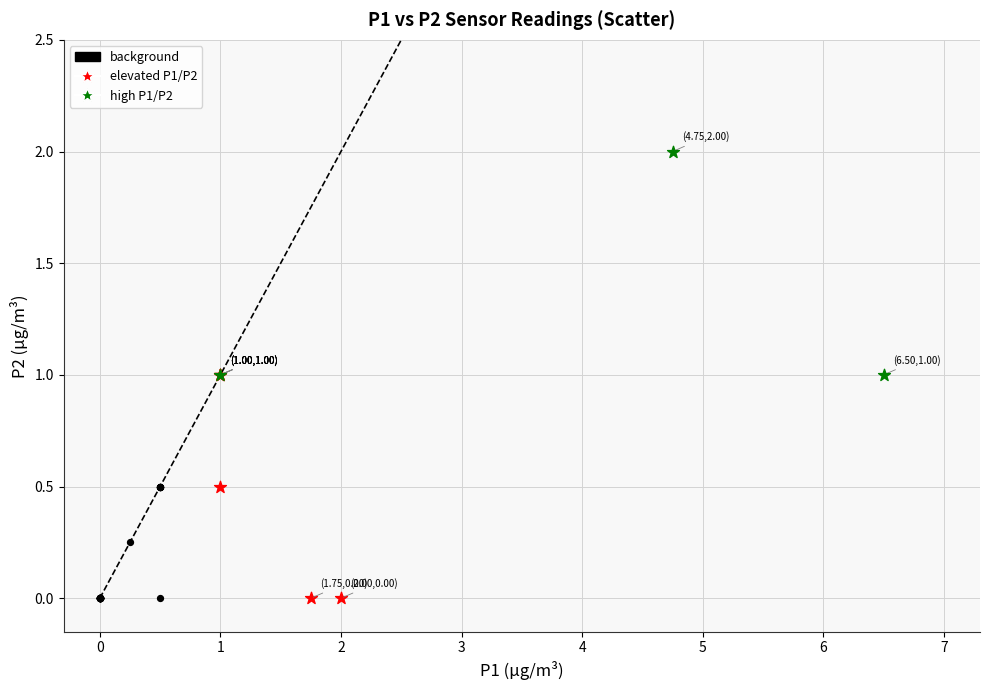

Which series reaches the maximum Y coordinate?

high P1/P2